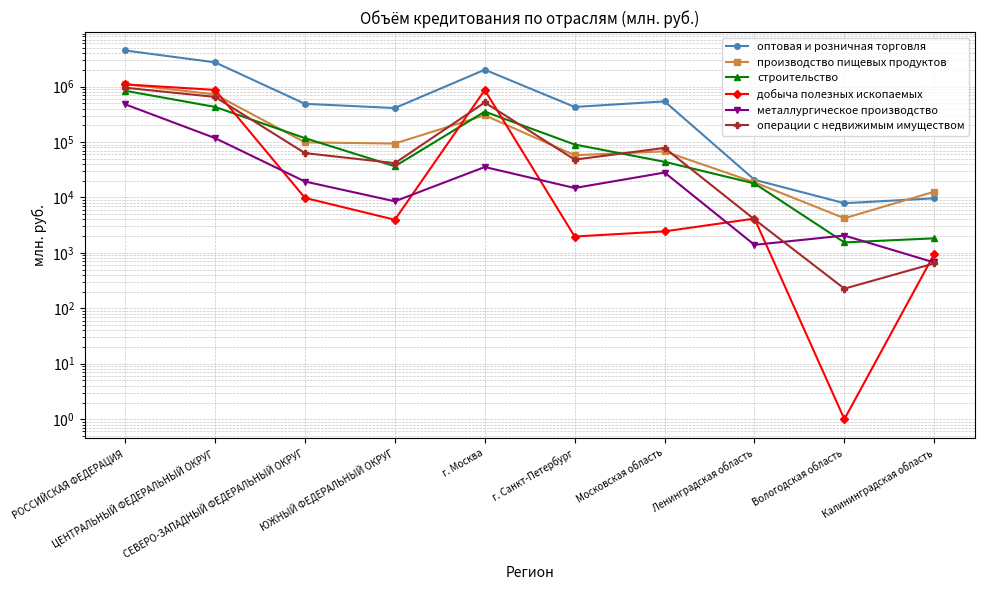

True or false: оптовая и розничная торговля and добыча полезных ископаемых cross at least once.

False